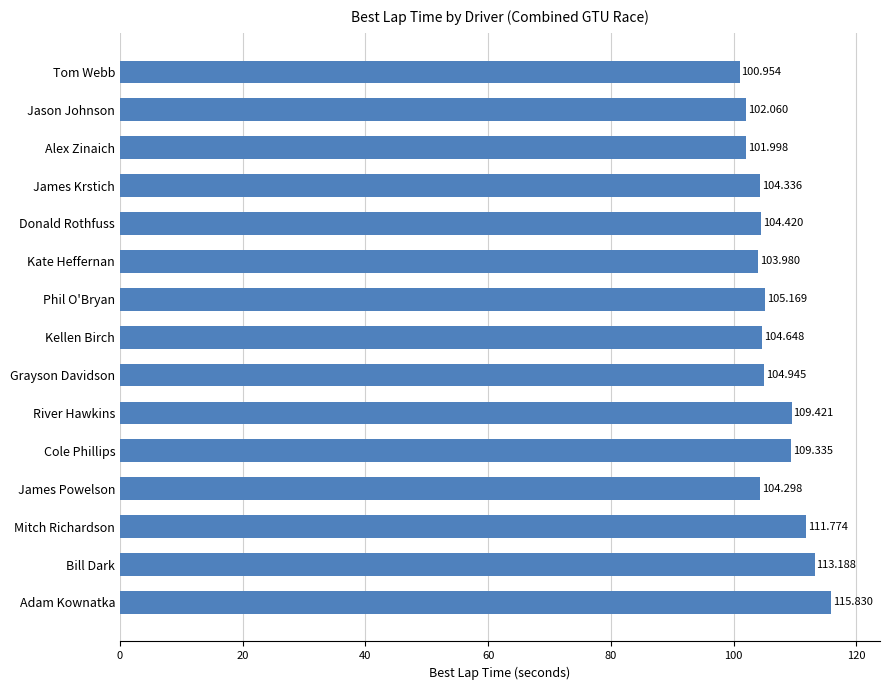

At which label is the value closest to 108?

Cole Phillips